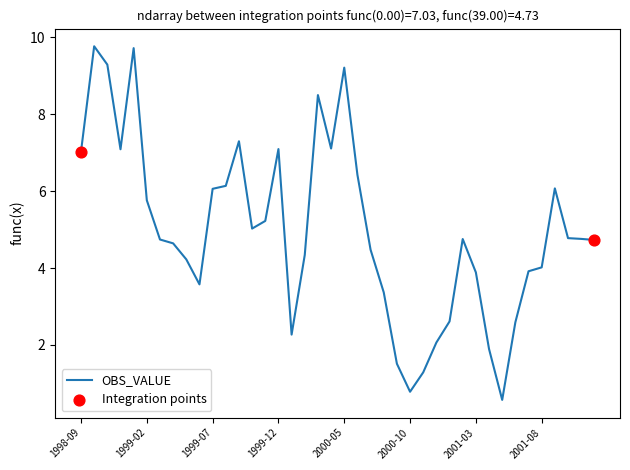

What is the minimum value shown in the chart?

0.6